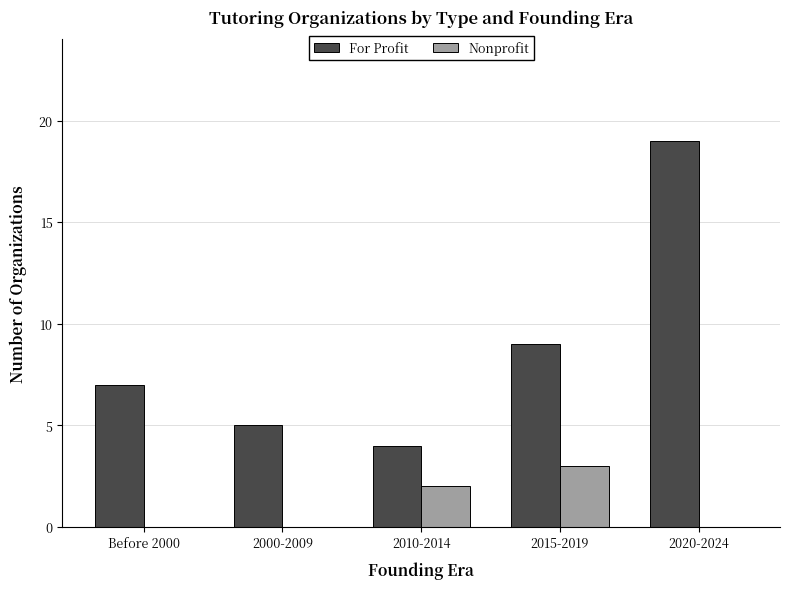

Which series has the largest total across all categories?

For Profit